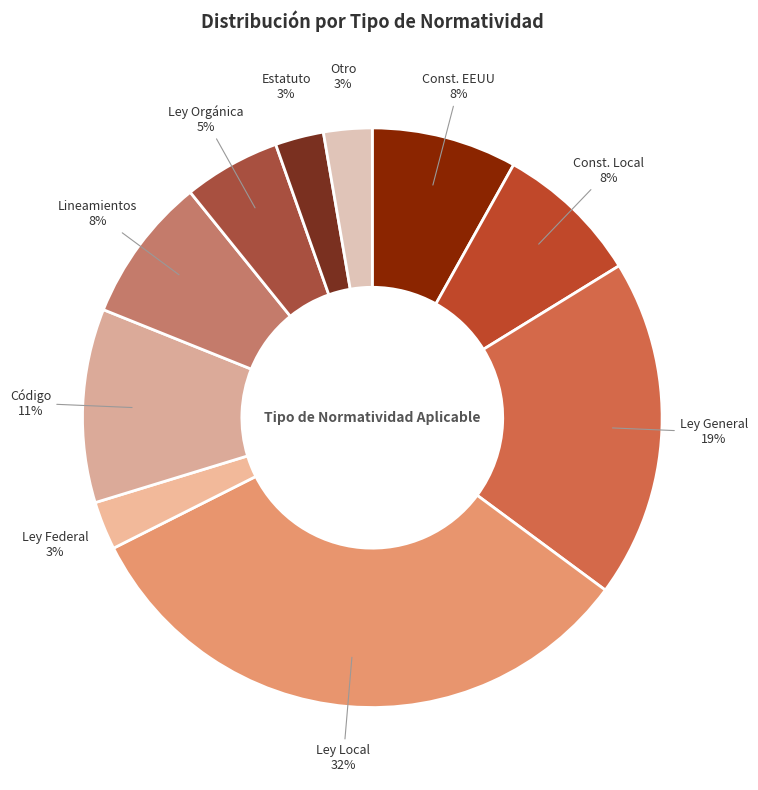

Approximately how many times larger is the value at Ley Federal compared to Estatuto?

1.0